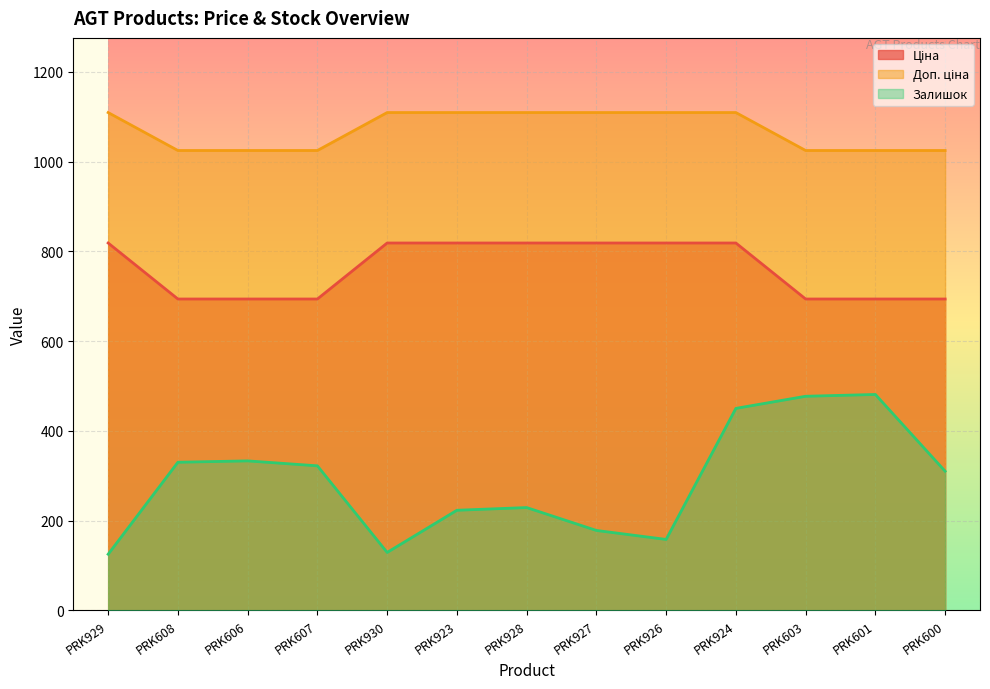

What are all the series names shown in the legend?

Ціна, Доп. ціна, Залишок